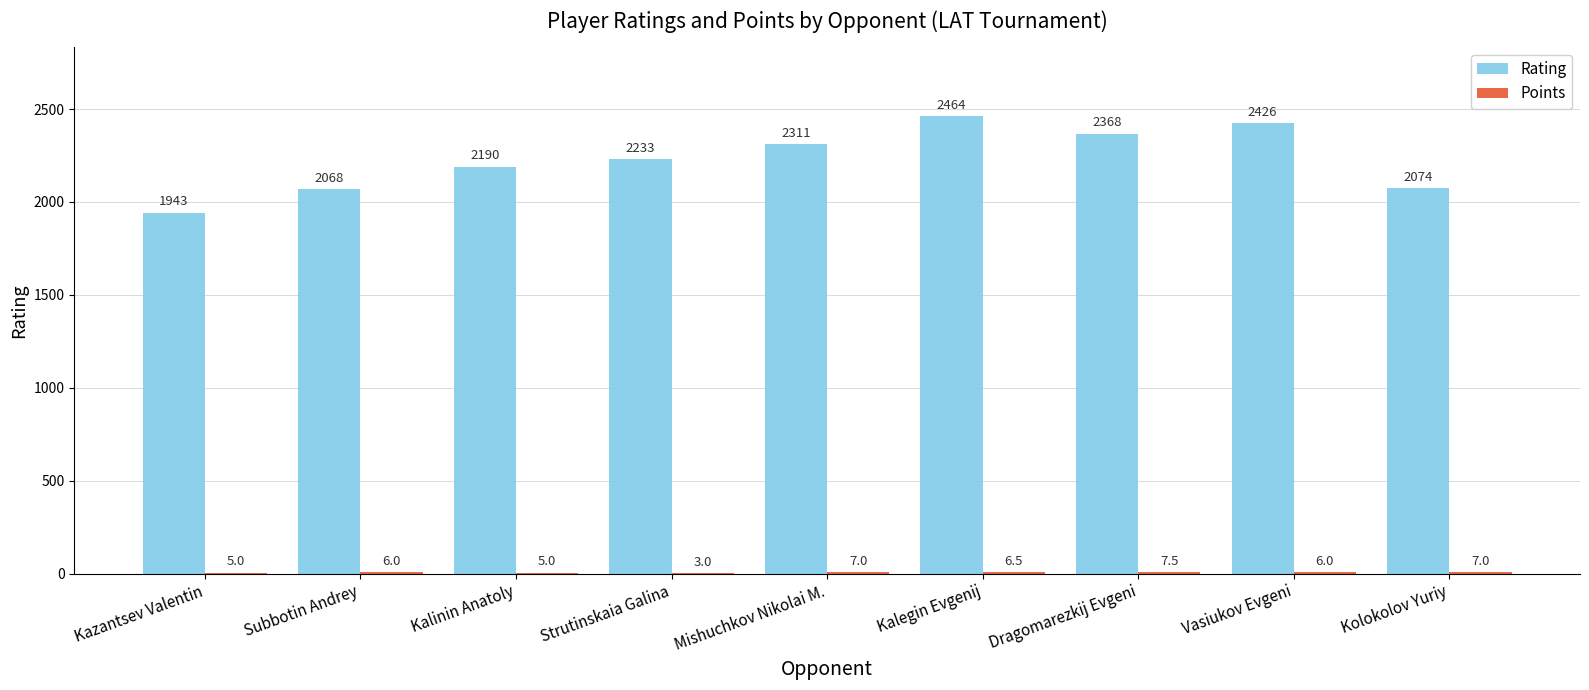

True or false: Rating has a value of 2426.0 at Vasiukov Evgeni.

True